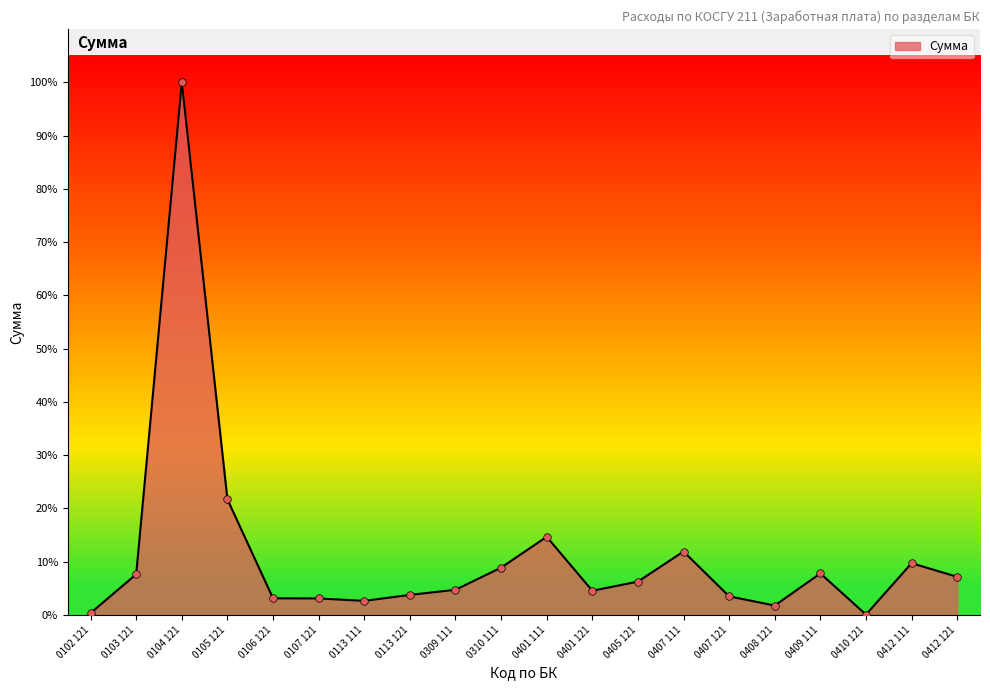

Is this an area chart (filled region under the line)?

Yes